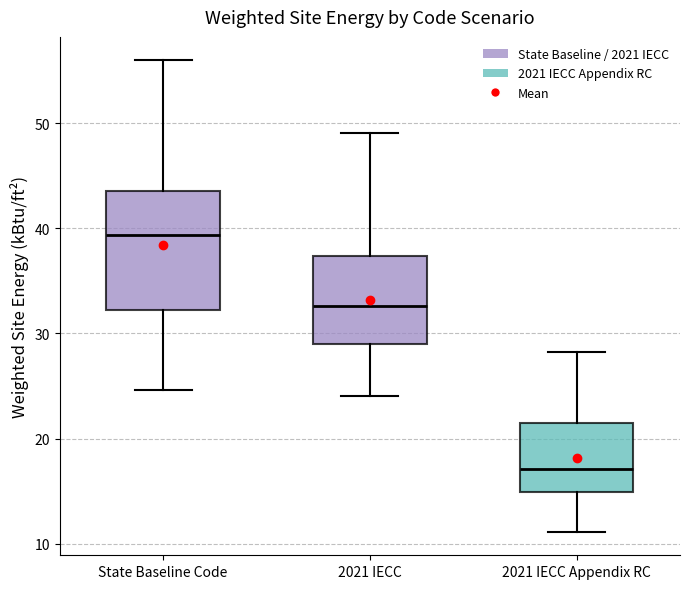

Which box has the highest median line?

State Baseline Code